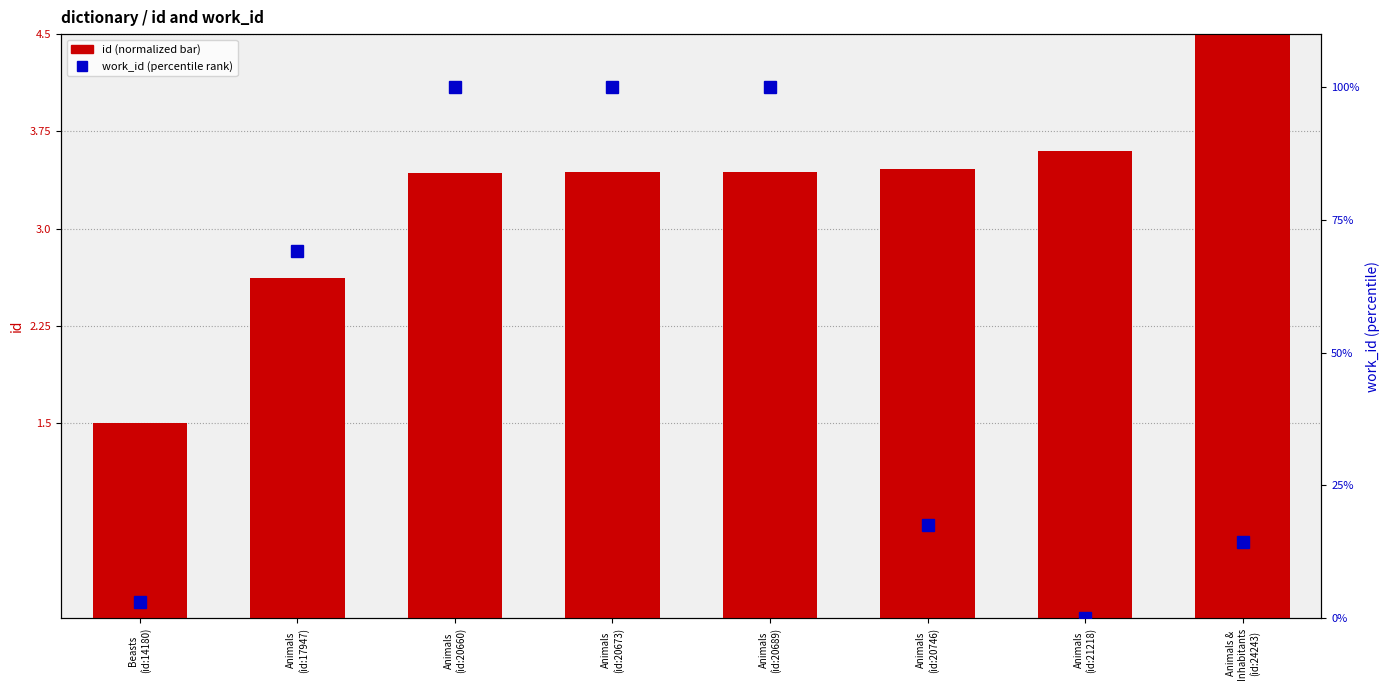

What is the average value of the work_id (percentile) series?

50.5